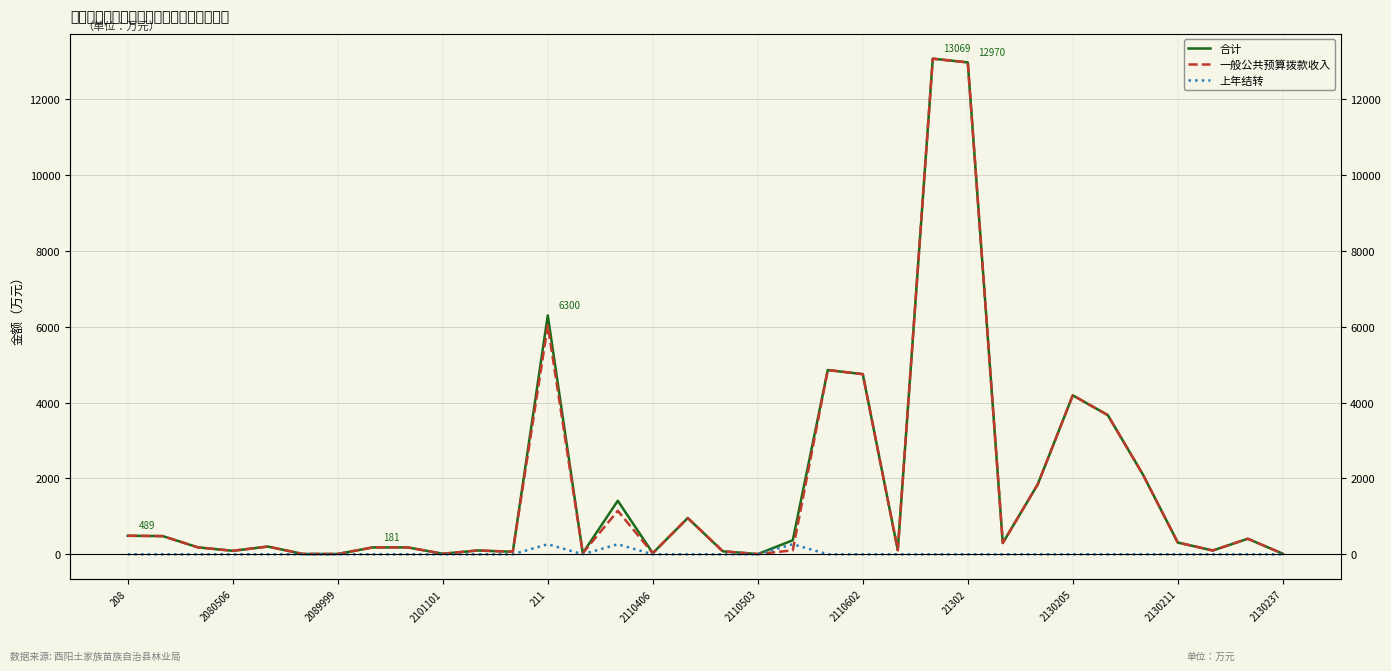

In 上年结转, how many points are lower than both neighbors (excluding endpoints)?

1